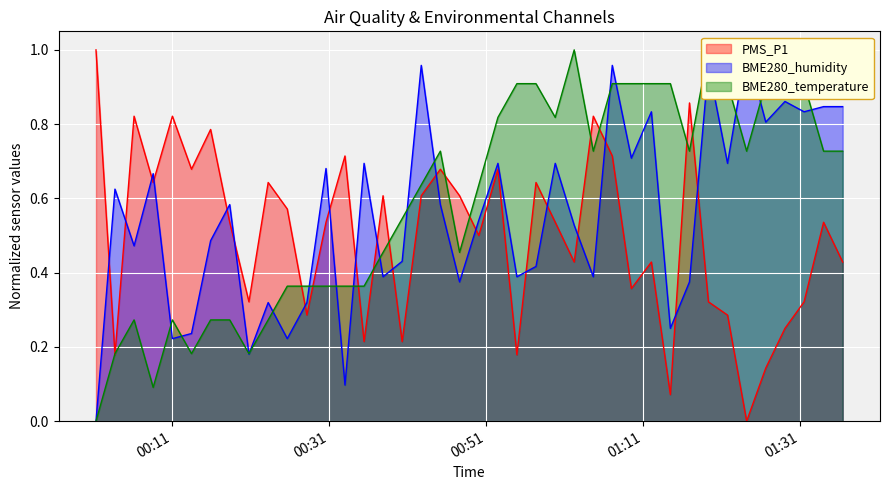

Reading right to left, extract all data points from this chart.

PMS_P1: 0.4	0.5	0.3	0.2	0.1	0.0	0.3	0.3	0.9	0.1	0.4	0.4	0.7	0.8	0.4	0.5	0.6	0.2	0.7	0.5	0.6	0.7	0.6	0.2	0.6	0.2	0.7	0.5	0.3	0.6	0.6	0.3	0.5	0.8	0.7	0.8	0.6	0.8	0.2	1.0
BME280_humidity: 0.8	0.8	0.8	0.9	0.8	1.0	0.7	1.0	0.4	0.2	0.8	0.7	1.0	0.4	0.5	0.7	0.4	0.4	0.7	0.5	0.4	0.6	1.0	0.4	0.4	0.7	0.1	0.7	0.3	0.2	0.3	0.2	0.6	0.5	0.2	0.2	0.7	0.5	0.6	0.0
BME280_temperature: 0.7	0.7	0.9	0.9	0.9	0.7	0.9	1.0	0.7	0.9	0.9	0.9	0.9	0.7	1.0	0.8	0.9	0.9	0.8	0.6	0.5	0.7	0.6	0.5	0.5	0.4	0.4	0.4	0.4	0.4	0.3	0.2	0.3	0.3	0.2	0.3	0.1	0.3	0.2	0.0